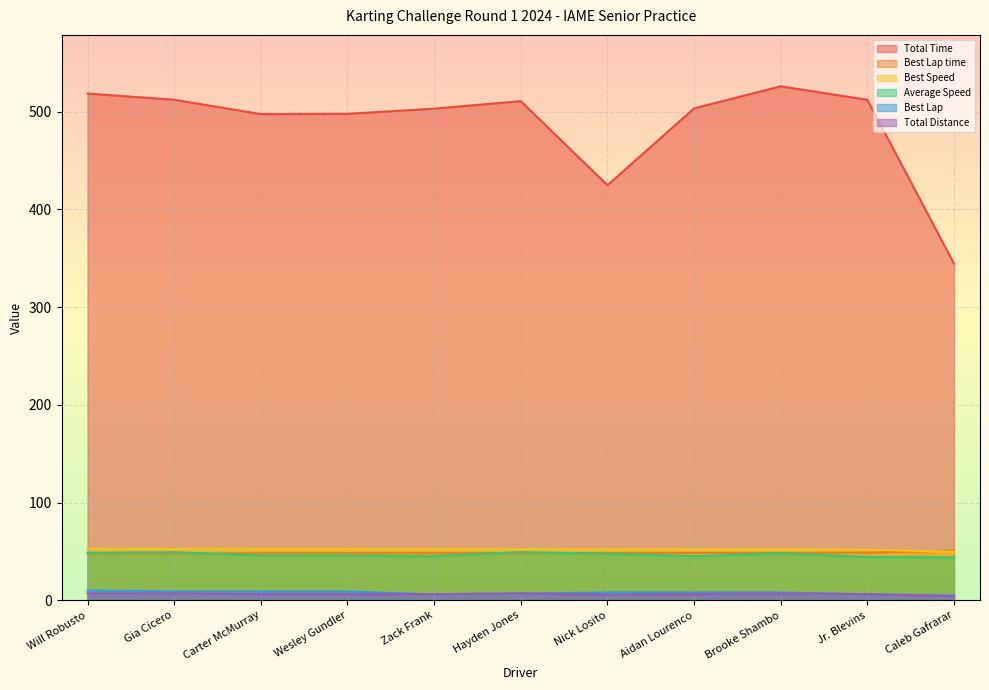

True or false: Best Lap time has more than 2 interior local peaks.

False